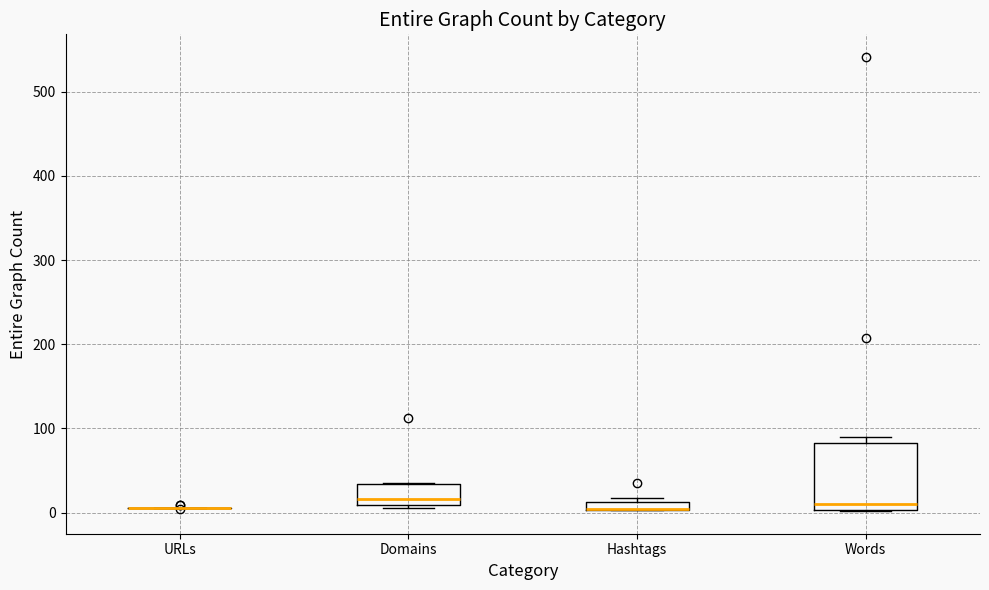

Which box is the tallest, from its lower edge to its upper edge?

Words